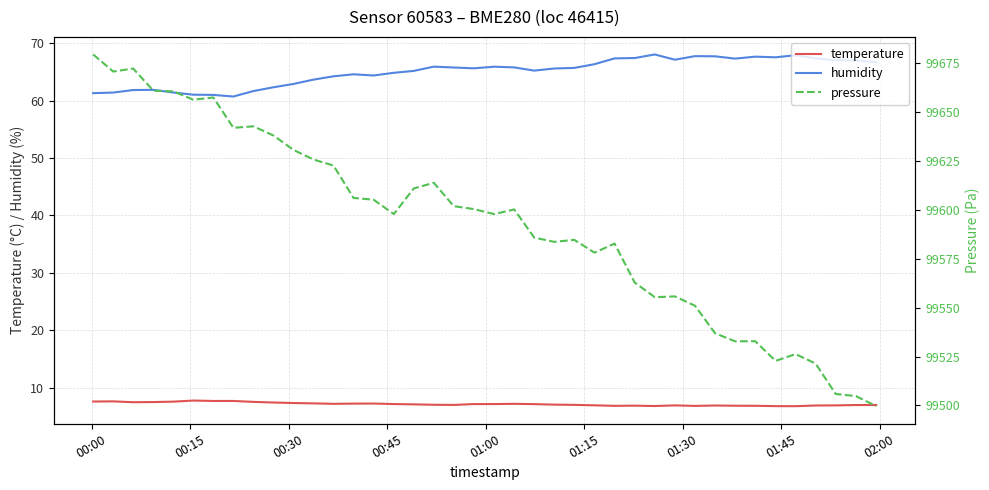

What is the minimum value for humidity?

60.7